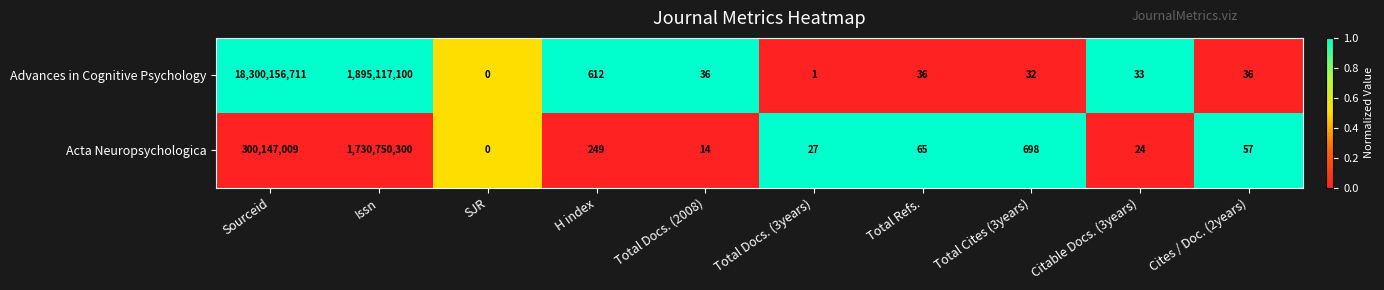

Is it true that Acta Neuropsychologica equals 15 at Citable Docs. (3years)?

False